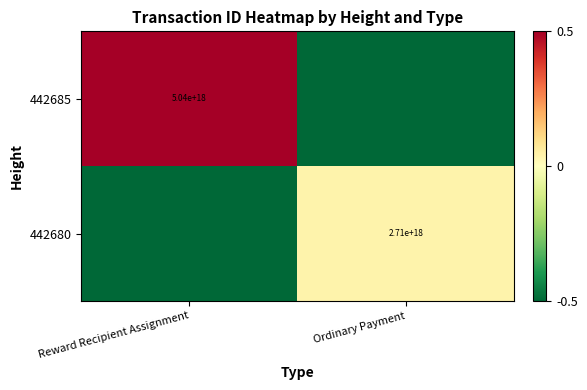

The 442680 series shows 2710000000000000000.0 at Ordinary Payment. True or false?

True